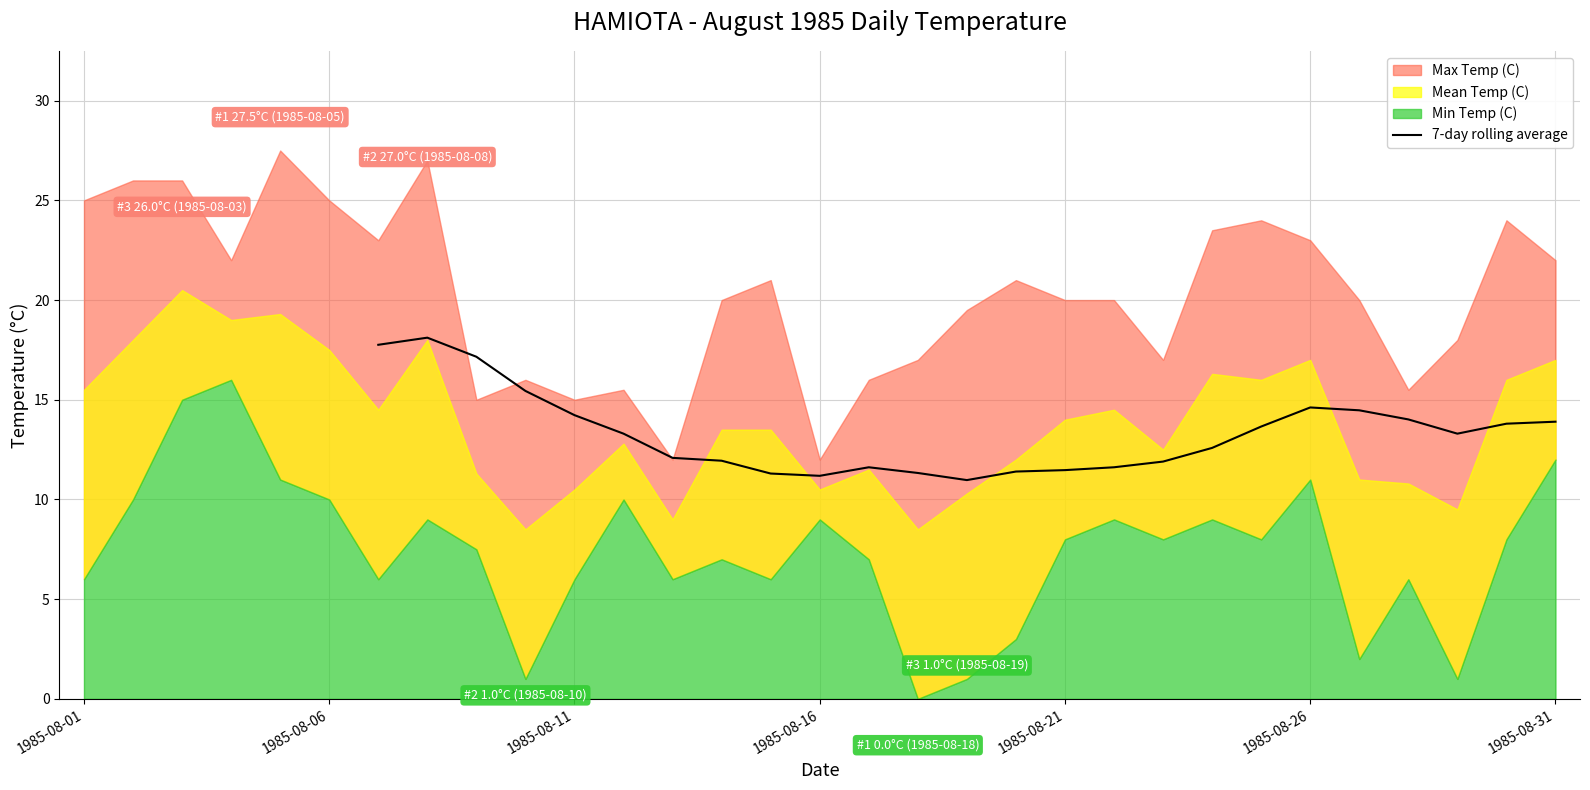

What position from the right is 28?

3